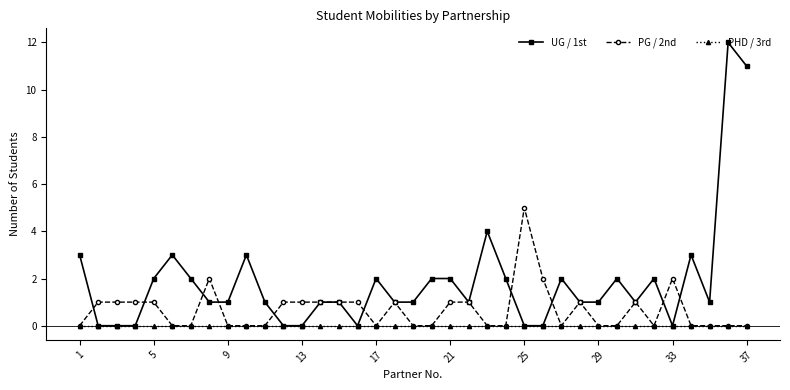

How many lines are shown in the chart?

3